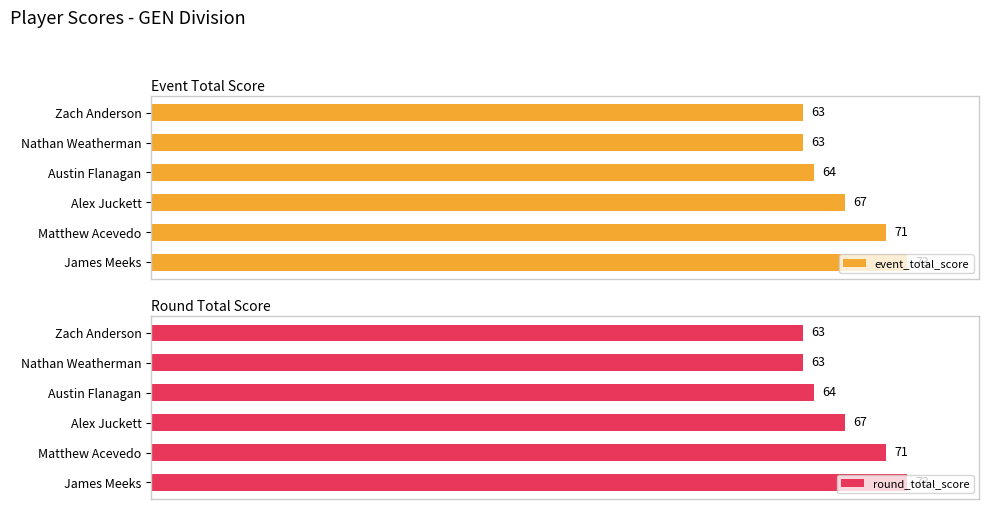

Between Zach Anderson and Austin Flanagan, which series saw the biggest shift?

event_total_score